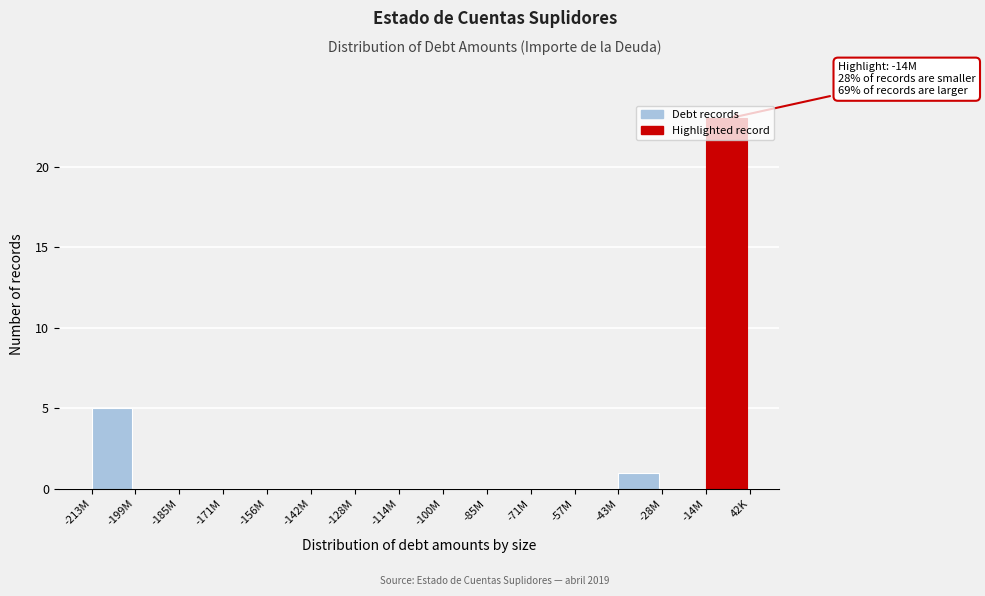

True or false: the data shows 1 at -43M.

True